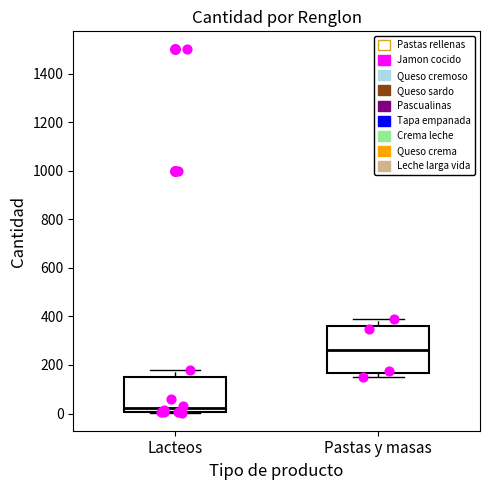

Where does the median line of the box for Lacteos sit on the y-axis? The values are not printed on the chart, so give them approximately, as read against the axis.

20